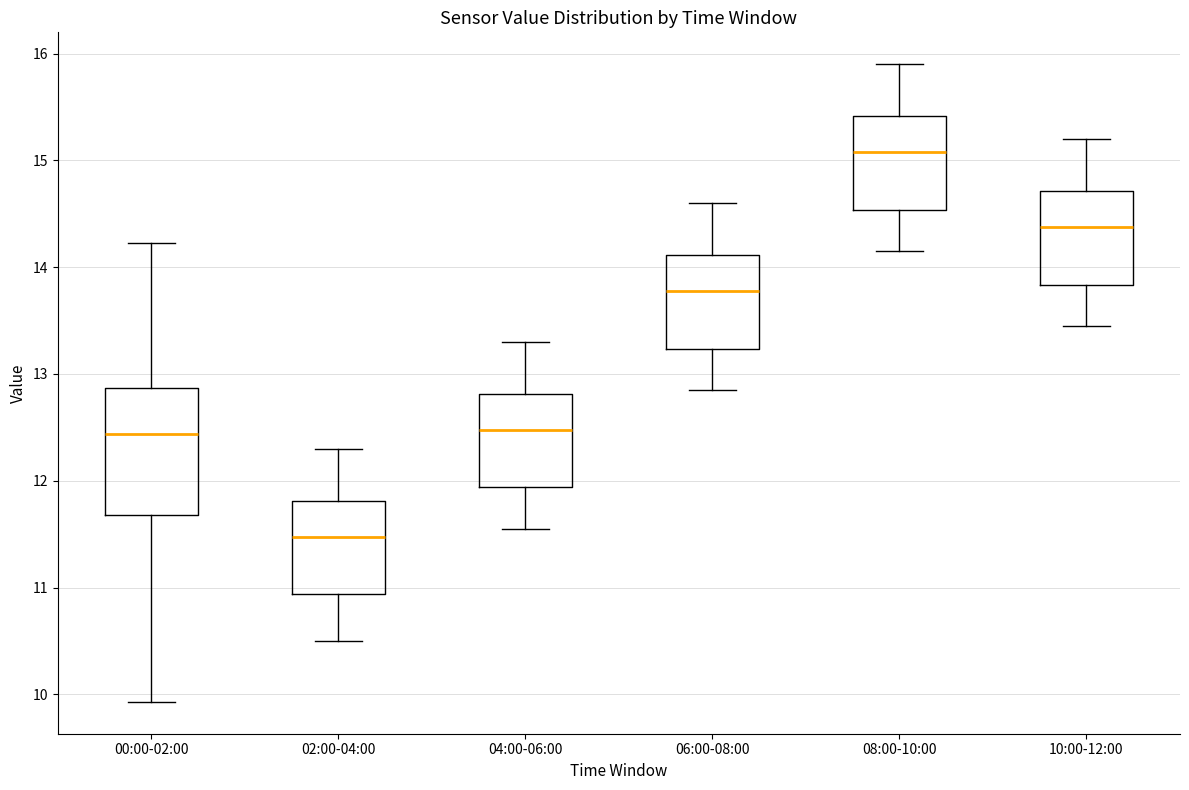

Reading left to right, read every box against the y-axis: the position of its median line, the range the box covers, and the ends of its whiskers. The values are not printed on the chart, so give them approximately, as read against the axis.

00:00-02:00: median 12.4, box 11.7 to 12.9, whiskers 9.9 to 14.2
02:00-04:00: median 11.5, box 10.9 to 11.8, whiskers 10.5 to 12.3
04:00-06:00: median 12.5, box 11.9 to 12.8, whiskers 11.6 to 13.3
06:00-08:00: median 13.8, box 13.2 to 14.1, whiskers 12.9 to 14.6
08:00-10:00: median 15.1, box 14.5 to 15.4, whiskers 14.2 to 15.9
10:00-12:00: median 14.4, box 13.8 to 14.7, whiskers 13.5 to 15.2